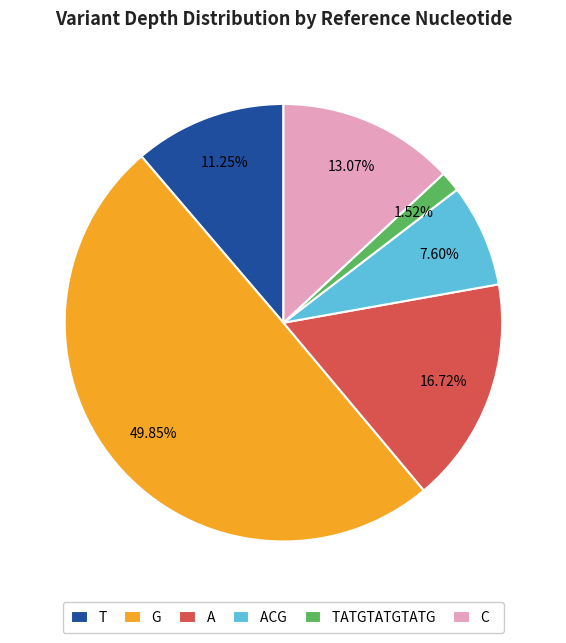

How many segments does this pie chart have?

6